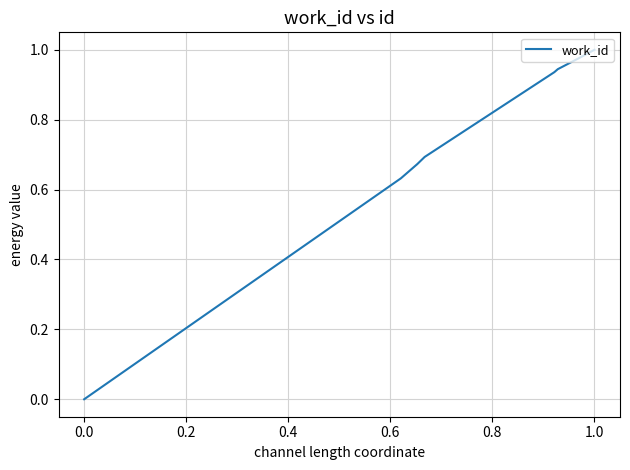

Where is the data nearest to the value 0?

0.0